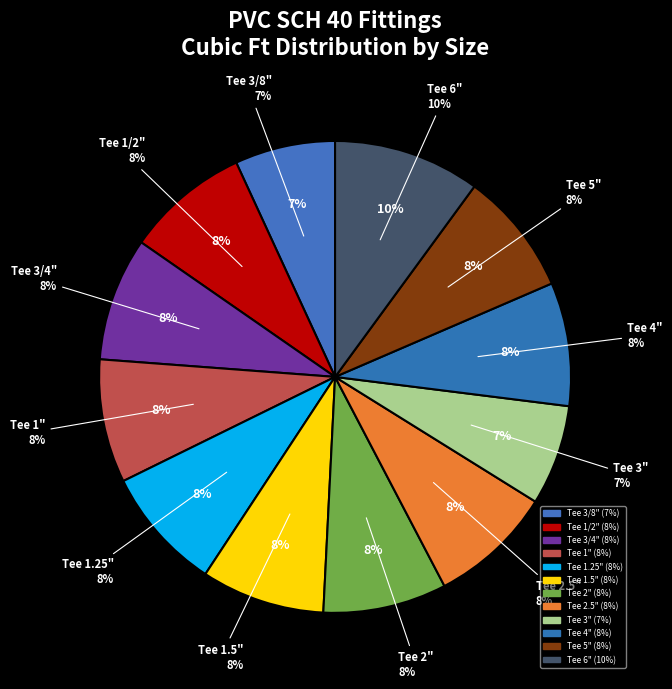

What percentage is the Tee 2.5" slice, to the nearest percent?

8%